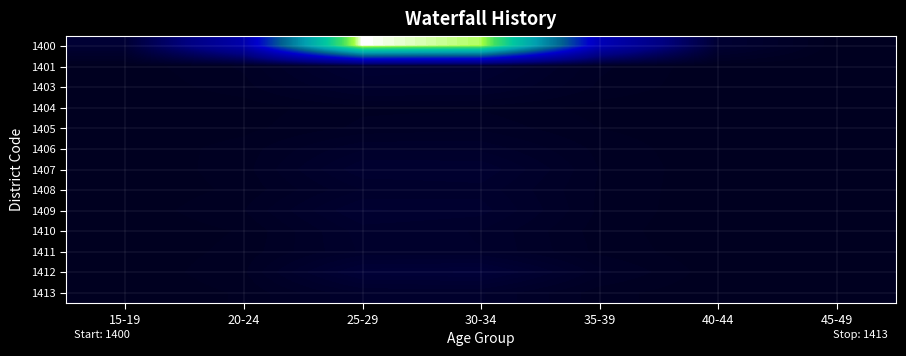

At which category does the chart reach its peak across all series?

25-29